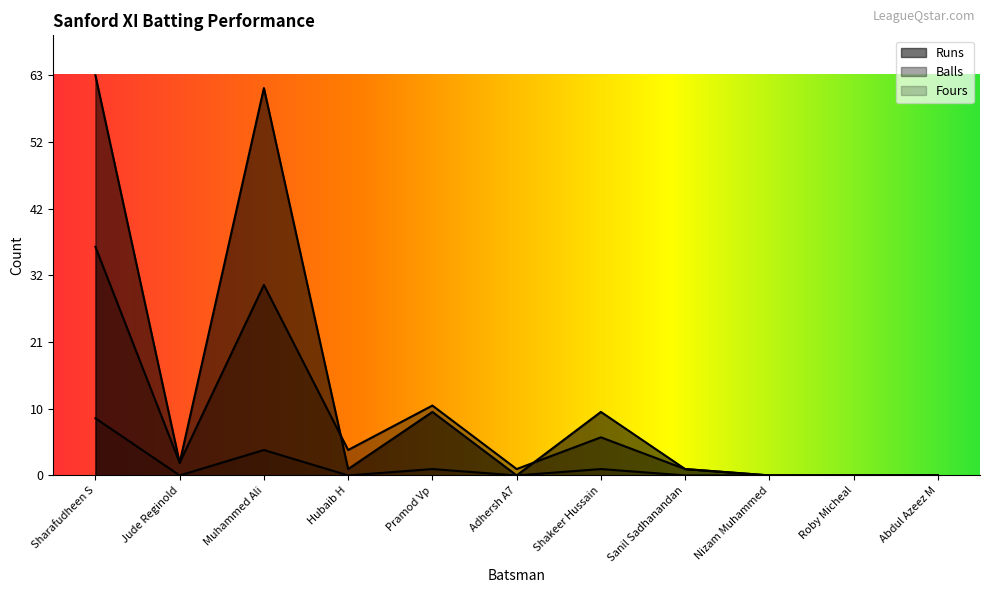

Reading right to left, list all the values displayed in this chart.

Runs: Abdul Azeez M=0	Roby Micheal=0	Nizam Muhammed=0	Sanil Sadhanandan=1	Shakeer Hussain=10	Adhersh A7=0	Pramod Vp=10	Hubaib H=1	Muhammed Ali=61	Jude Reginold=2	Sharafudheen S=63
Balls: Abdul Azeez M=0	Roby Micheal=0	Nizam Muhammed=0	Sanil Sadhanandan=1	Shakeer Hussain=6	Adhersh A7=1	Pramod Vp=11	Hubaib H=4	Muhammed Ali=30	Jude Reginold=2	Sharafudheen S=36
Fours: Abdul Azeez M=0	Roby Micheal=0	Nizam Muhammed=0	Sanil Sadhanandan=0	Shakeer Hussain=1	Adhersh A7=0	Pramod Vp=1	Hubaib H=0	Muhammed Ali=4	Jude Reginold=0	Sharafudheen S=9